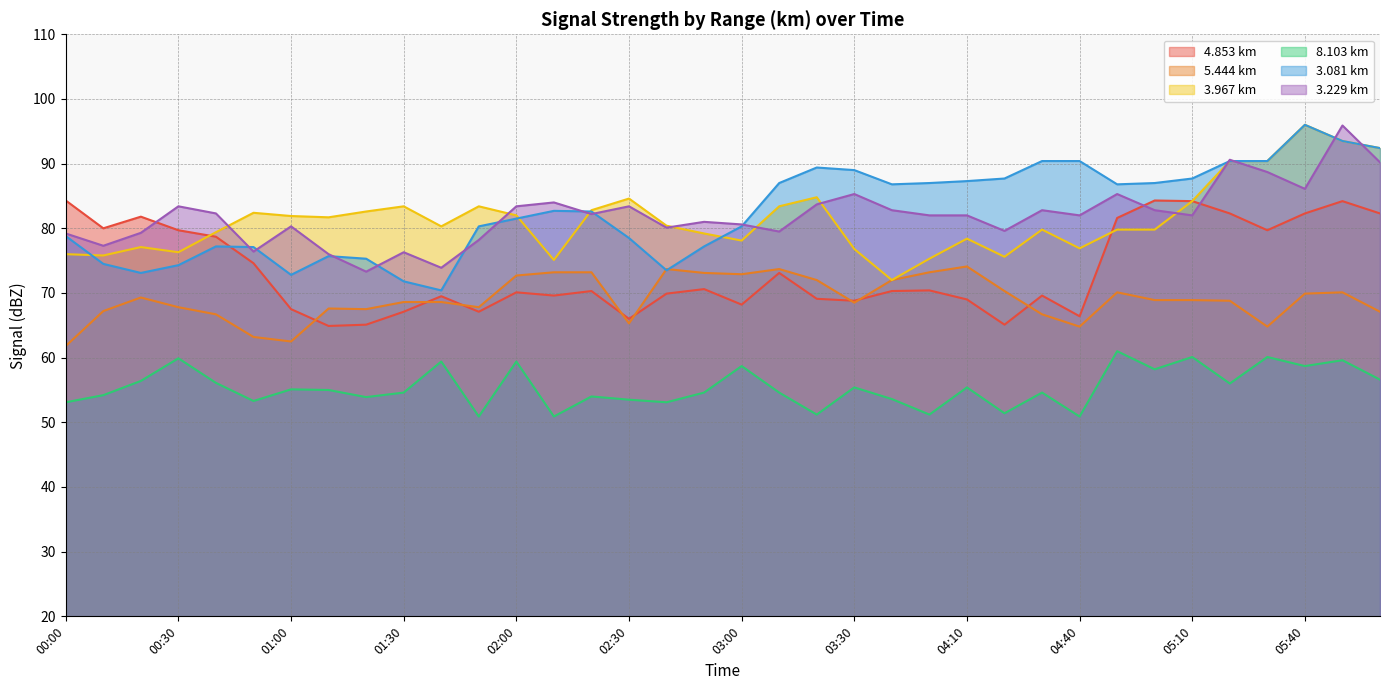

What is the total value across all series at 02:10?

292.7